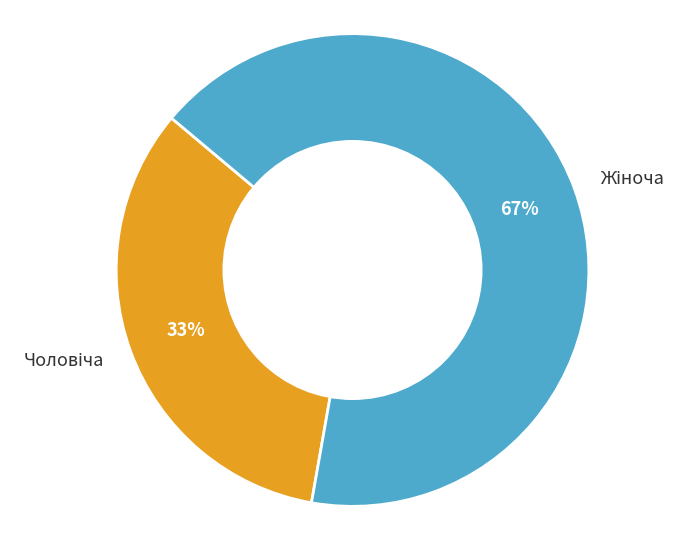

How many segments does this pie chart have?

2